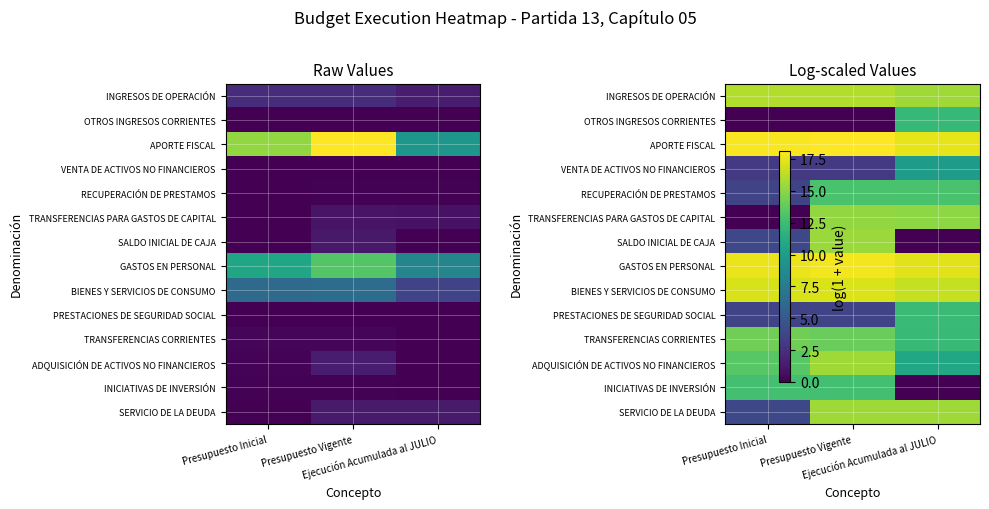

What is the difference between the maximum and minimum values in the INGRESOS DE OPERACIÓN series?

0.5